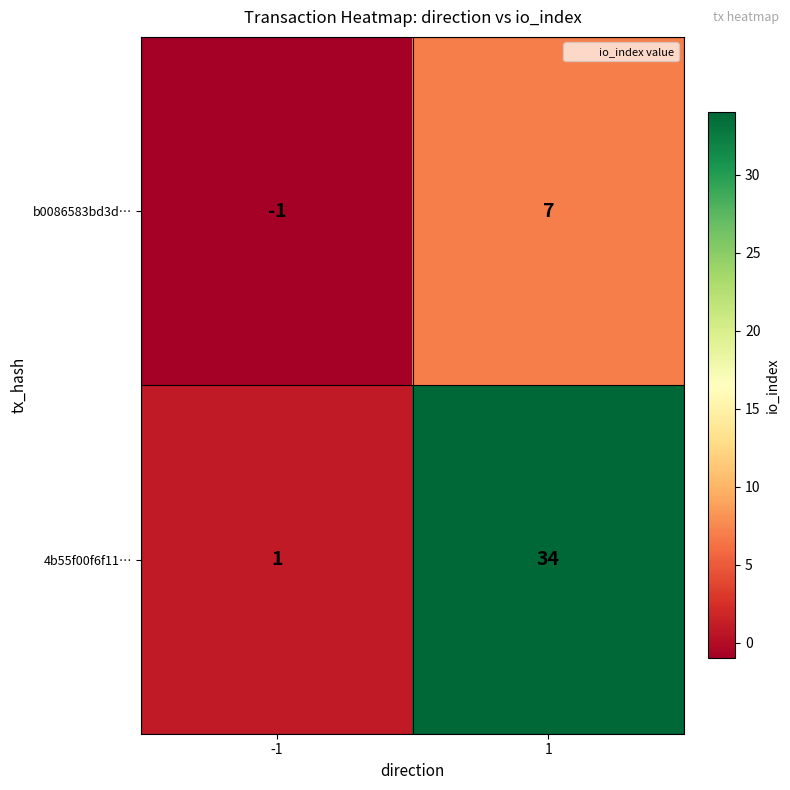

Which series has the largest range (max minus min)?

4b55f00f6f11…